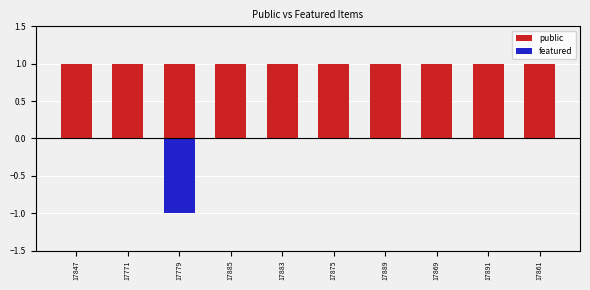

At how many categories does at least one series exceed 0?

10